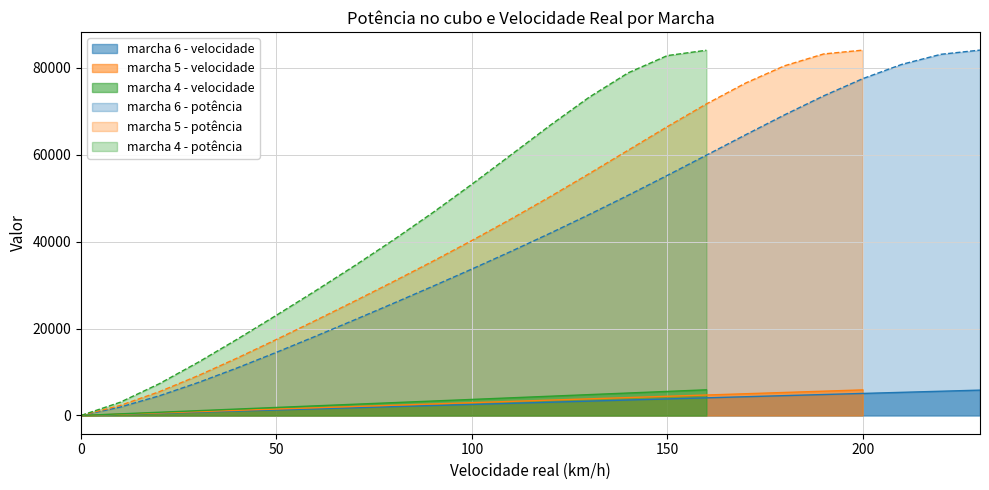

What is the highest value of the marcha 6 - potência series?

84105.2